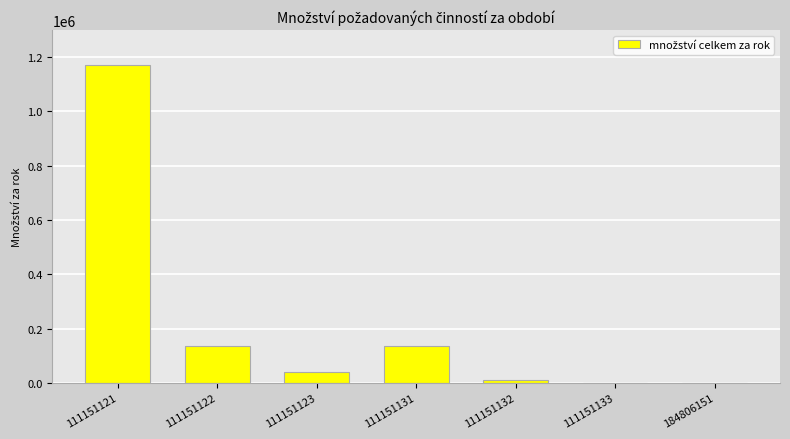

Where is the data nearest to the value 586420?

111151131